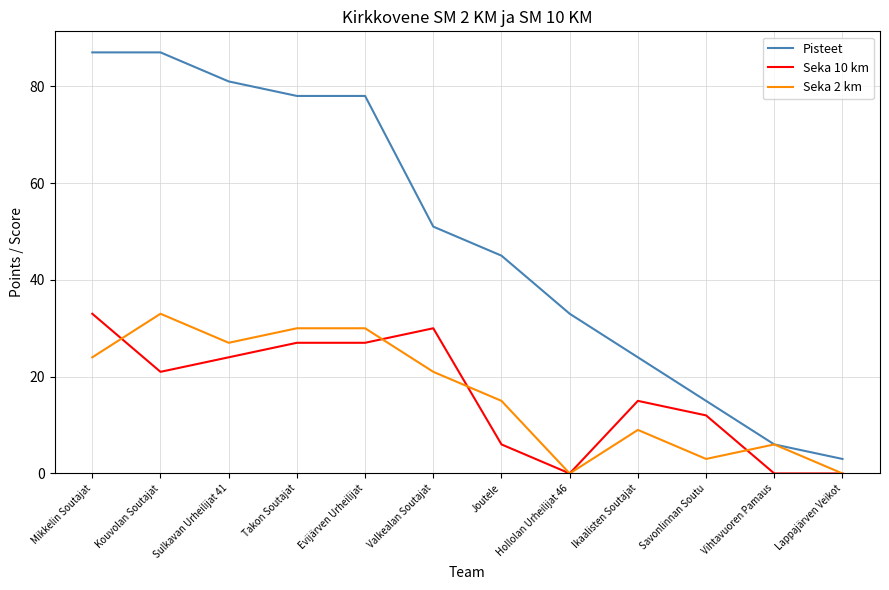

The value of Seka 10 km at Evijärven Urheilijat is 27. True or false?

True